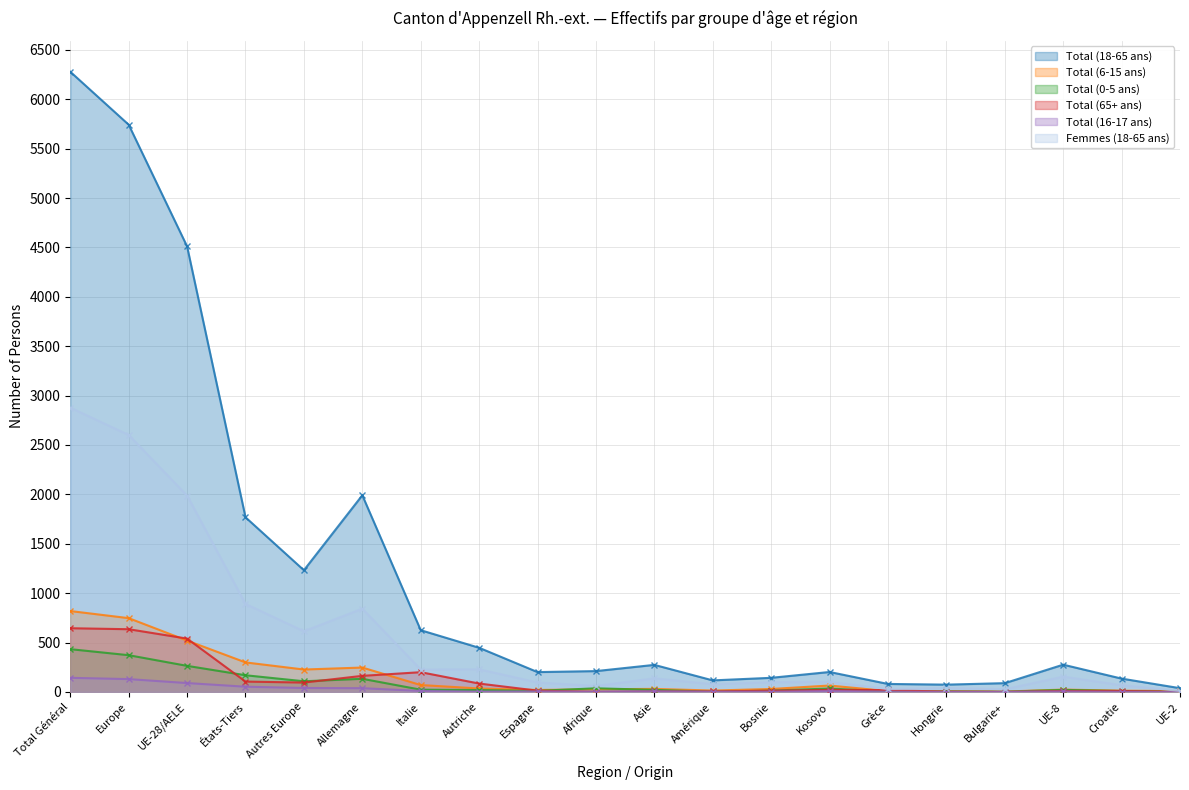

Rank the categories by Total (6-15 ans) value from lowest to highest.

Bulgarie+, Hongrie, Grèce, UE-2, Croatie, Amérique, Espagne, UE-8, Afrique, Bosnie, Asie, Autriche, Kosovo, Italie, Autres Europe, Allemagne, États-Tiers, UE-28/AELE, Europe, Total Général